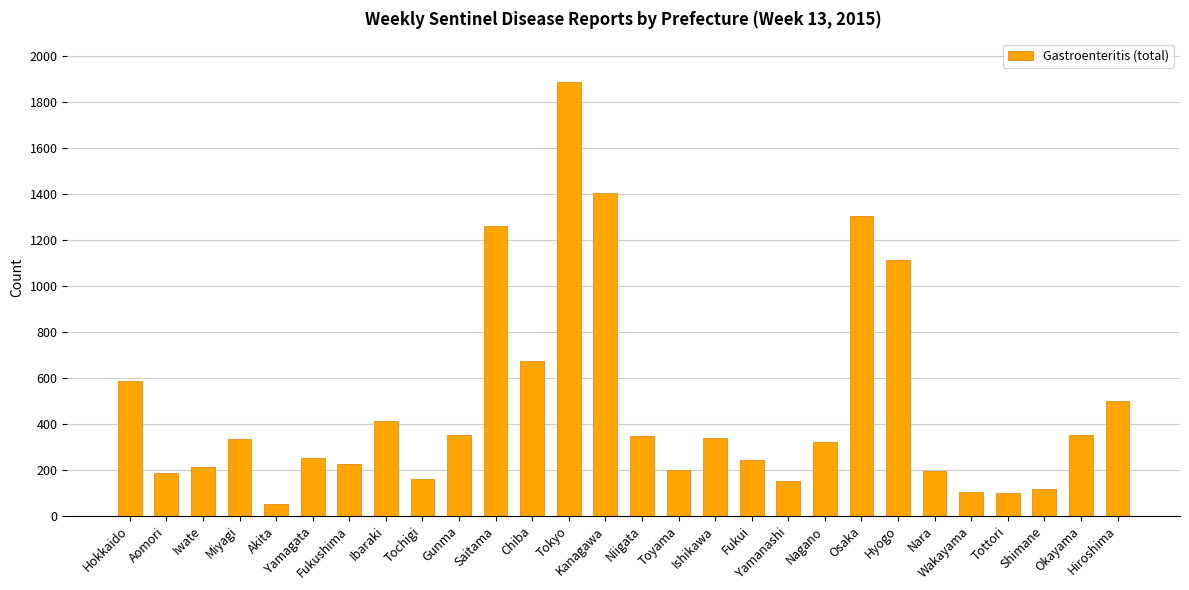

What position from the right is Chiba?

17